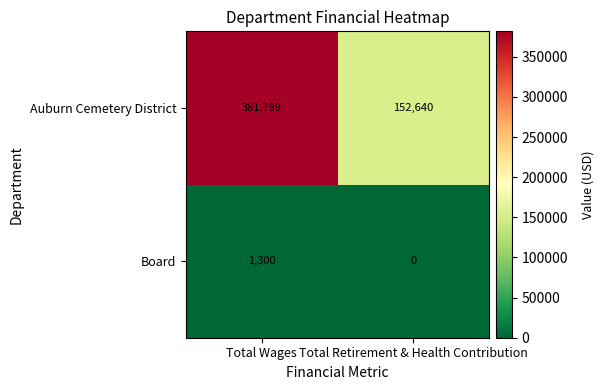

How many distinct data groups are displayed?

2